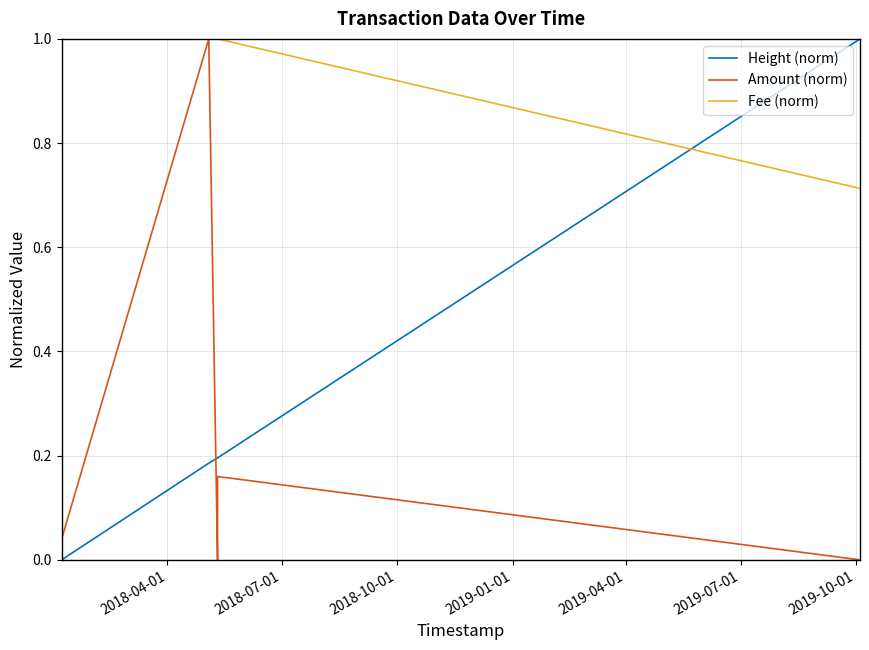

Which series has the largest total across all categories?

Fee (norm)